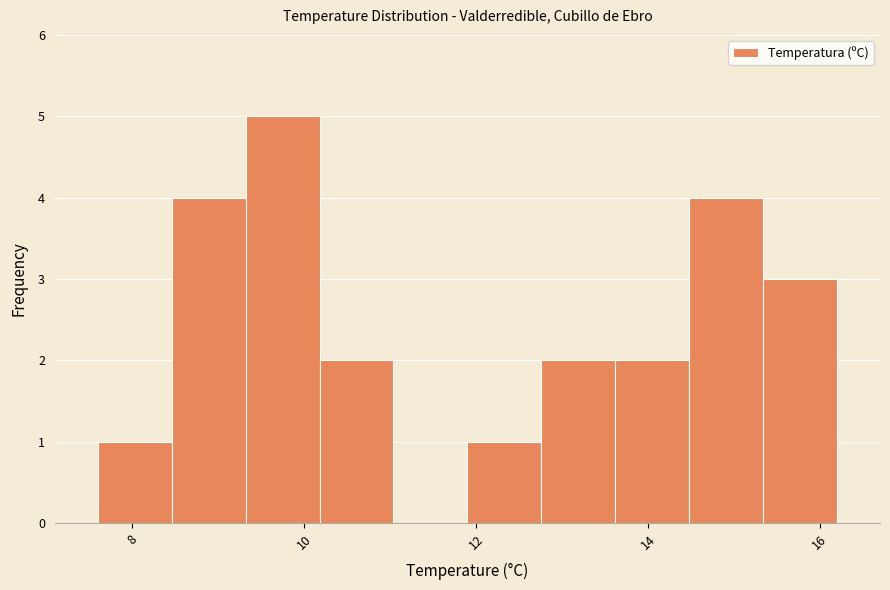

Reading left to right, list every bar in this chart as the range it spans on the x-axis followed by its height. Neither the bar edges nor the heights are printed on the chart, so give them approximately, as read against the axes.

7.60 to 8.46: 1
8.46 to 9.32: 4
9.32 to 10.18: 5
10.18 to 11.04: 2
11.04 to 11.90: 0
11.90 to 12.76: 1
12.76 to 13.62: 2
13.62 to 14.48: 2
14.48 to 15.34: 4
15.34 to 16.20: 3